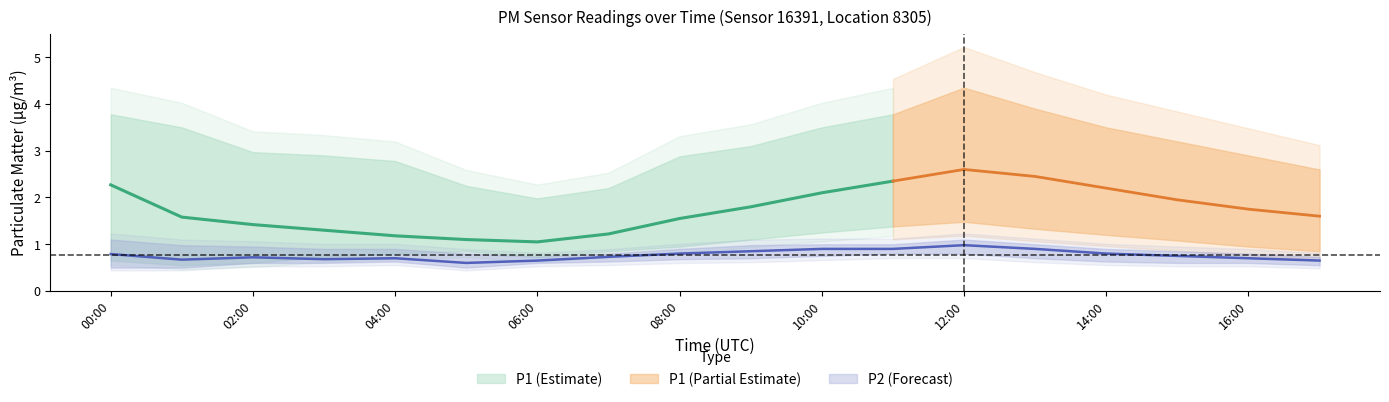

Which series changed the most between 09:00 and 12:00?

P1_upper